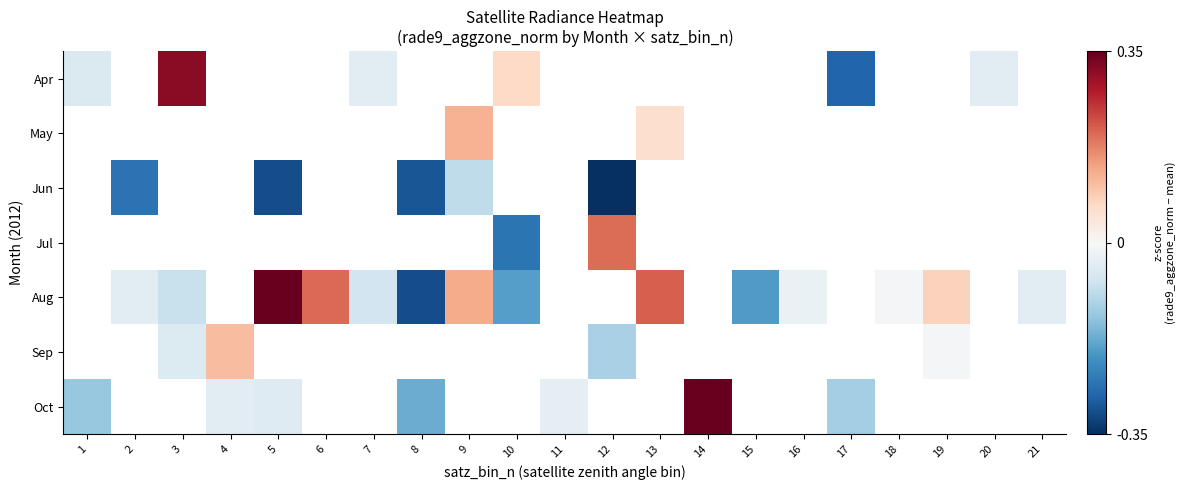

What is the difference between the highest and lowest values at 3?

0.4